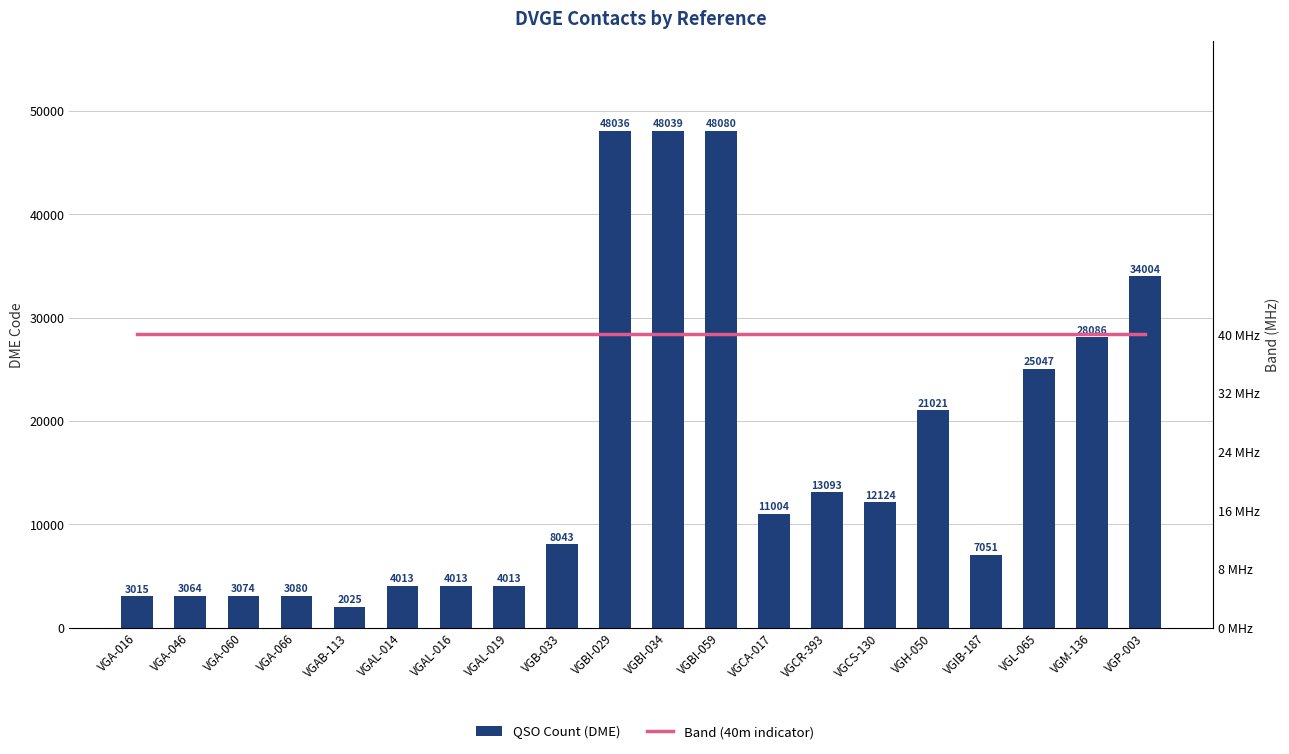

At which category is the sum across all series the highest?

VGBI-059